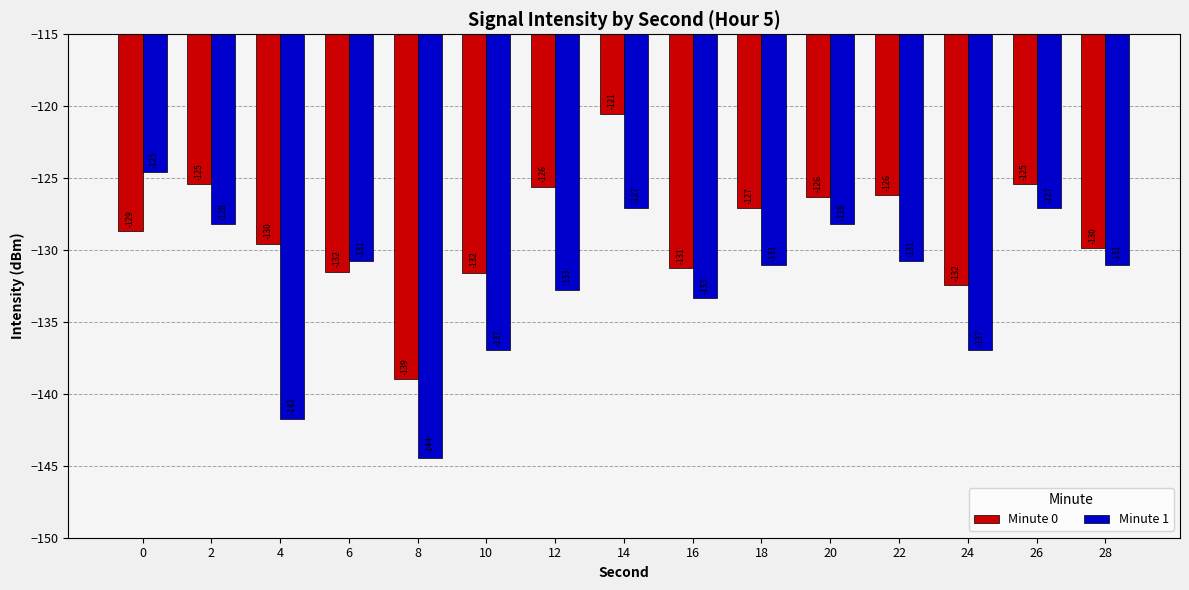

The value of Minute 0 at 10 is -131.6. True or false?

True